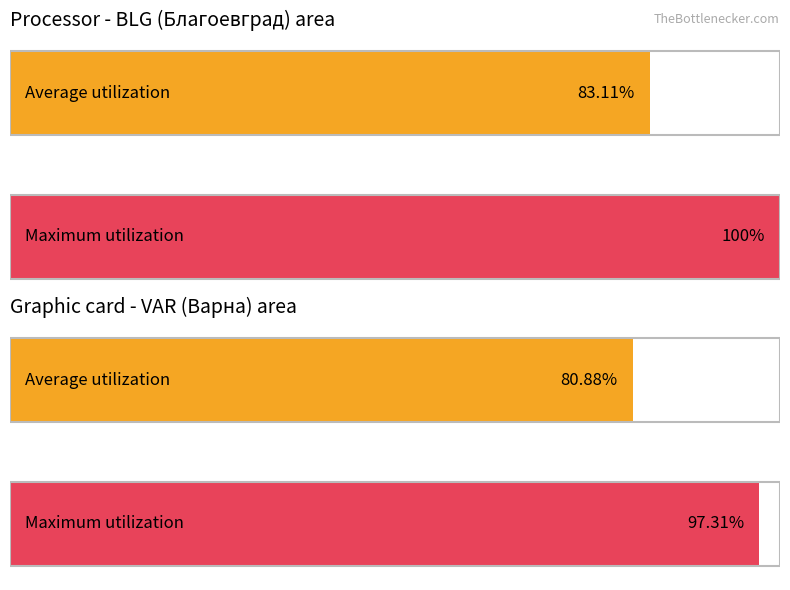

What is the sum of all Maximum utilization values?

197.3